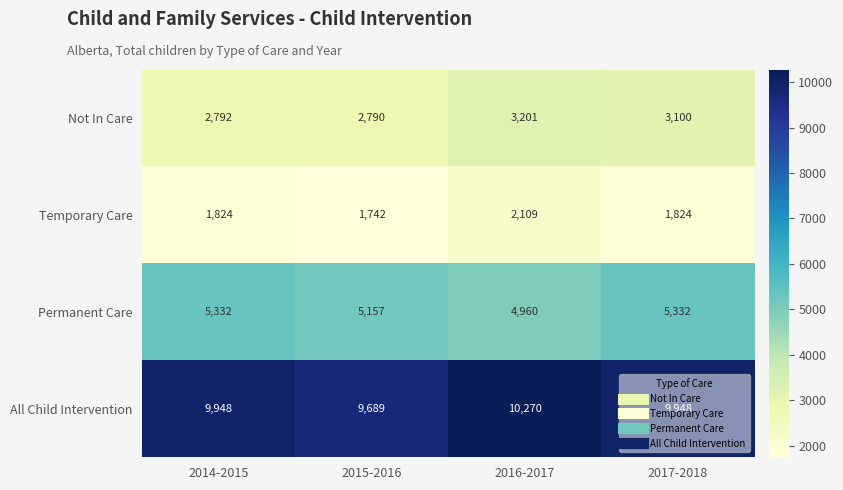

How many Temporary Care values are between 1824 and 2109?

3